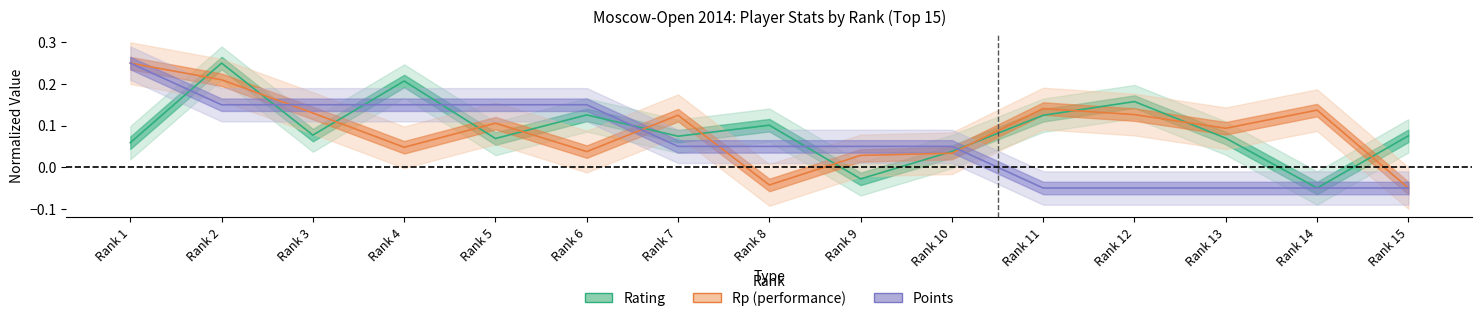

What is the difference between the maximum and minimum values in the Rp series?

0.3